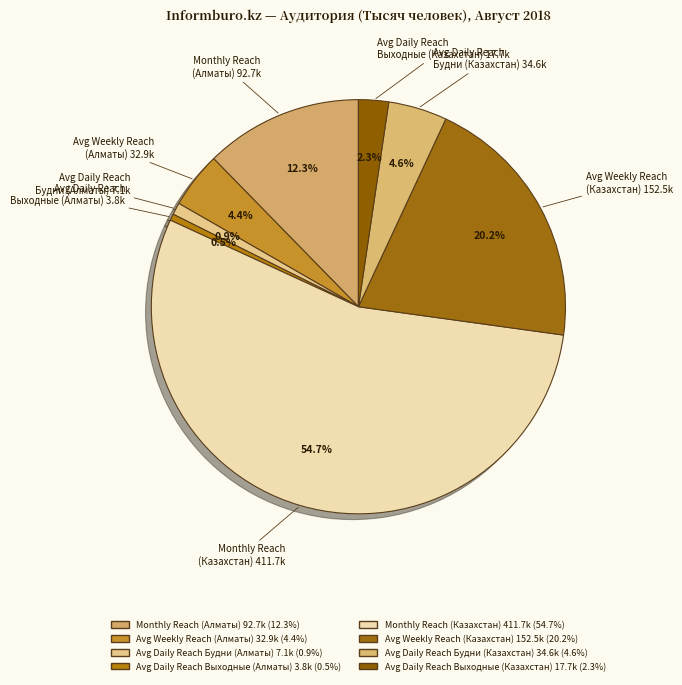

Which category has the smallest portion of the pie?

Average Daily Reach Выходные (Алматы)